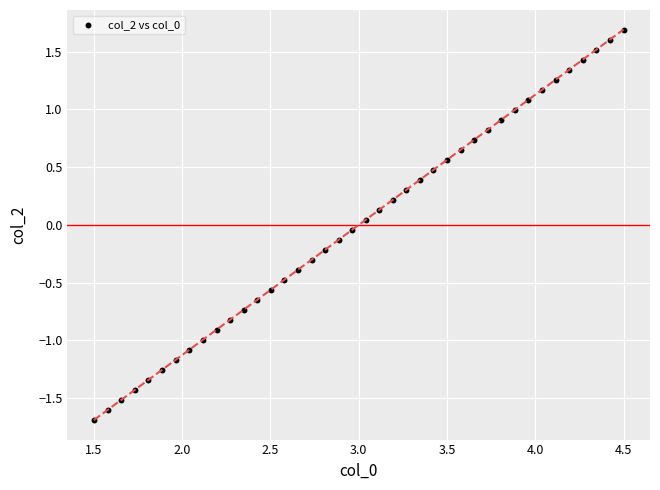

What is the range of Y values (max minus min)?

3.4